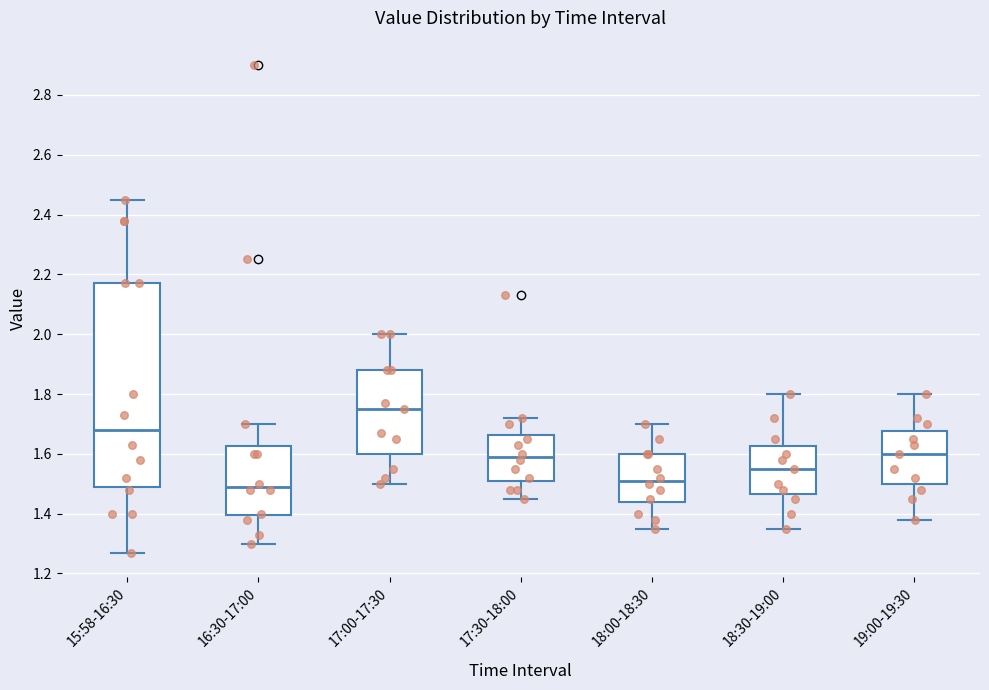

Where is the lower edge of the box for 18:30-19:00 on the y-axis? The values are not printed on the chart, so give them approximately, as read against the axis.

1.46